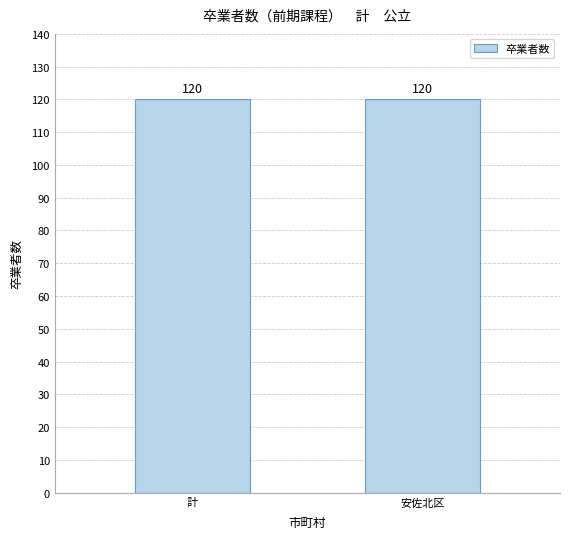

Where is the data nearest to the value 60?

計